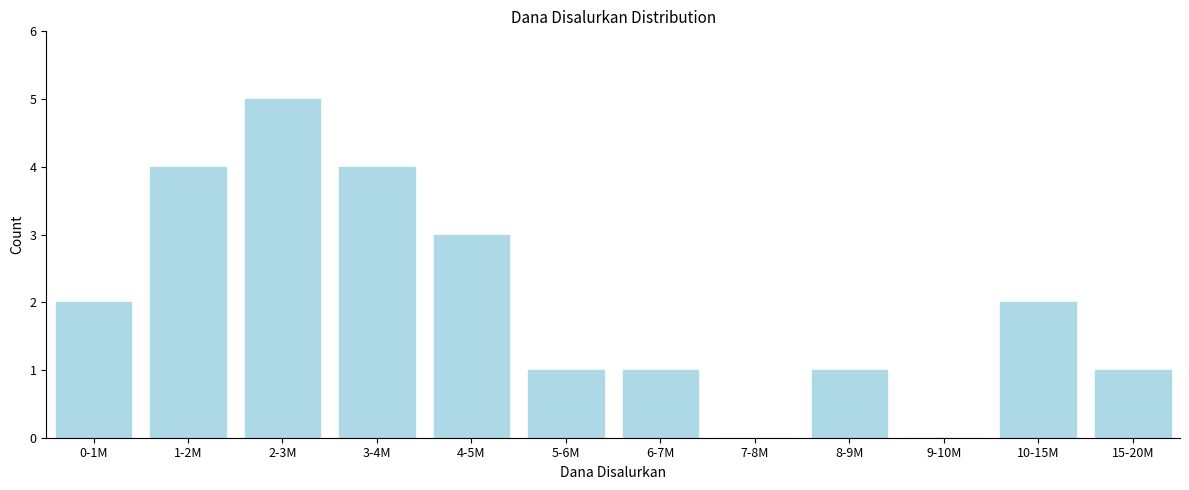

Reading left to right, transcribe all the data shown in this chart.

0-1M=2	1-2M=4	2-3M=5	3-4M=4	4-5M=3	5-6M=1	6-7M=1	7-8M=0	8-9M=1	9-10M=0	10-15M=2	15-20M=1